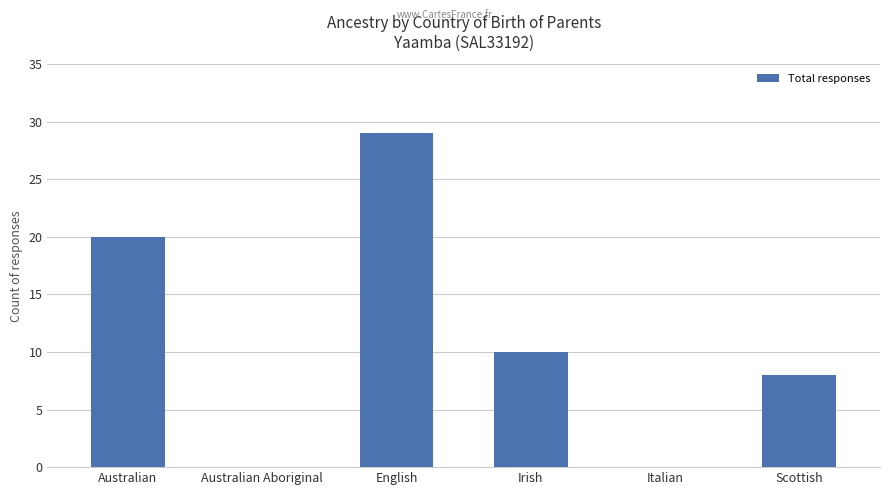

What is the greatest value displayed?

29